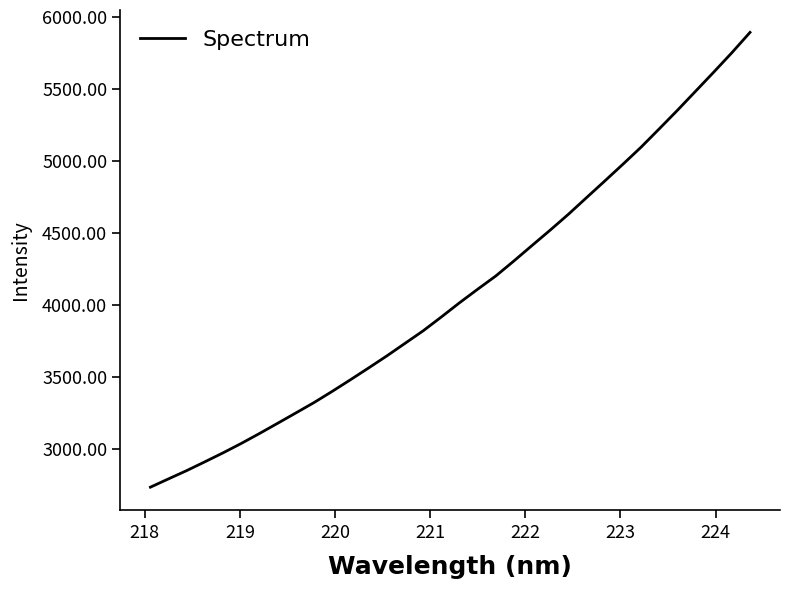

What is the difference between the maximum and minimum values?

3156.5